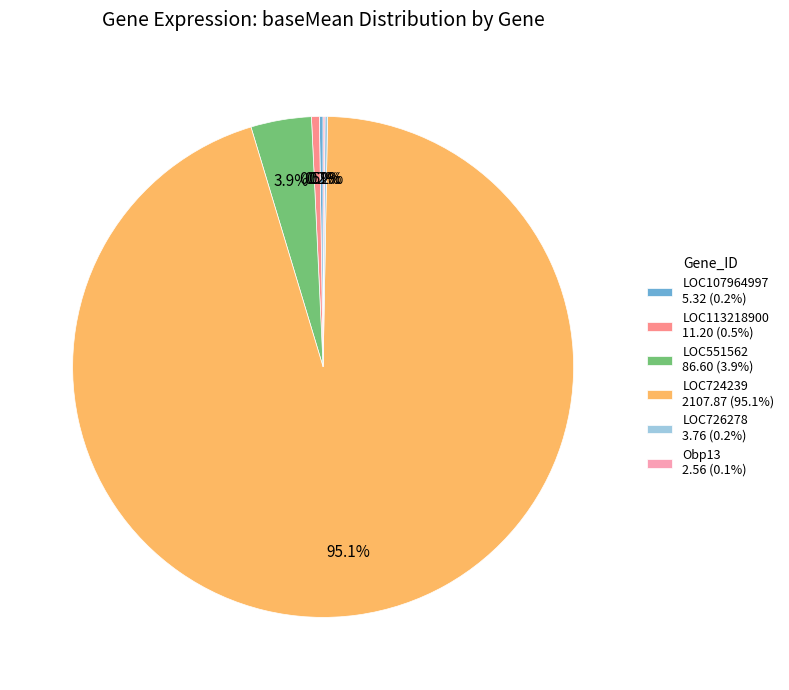

What is the majority slice?

LOC724239